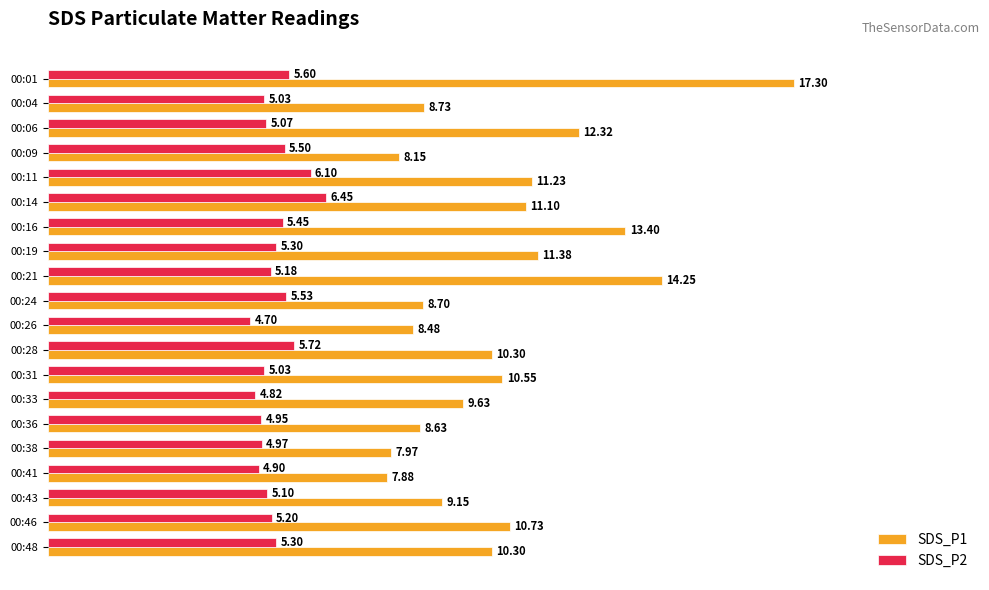

At how many categories does at least one series exceed 8?

18